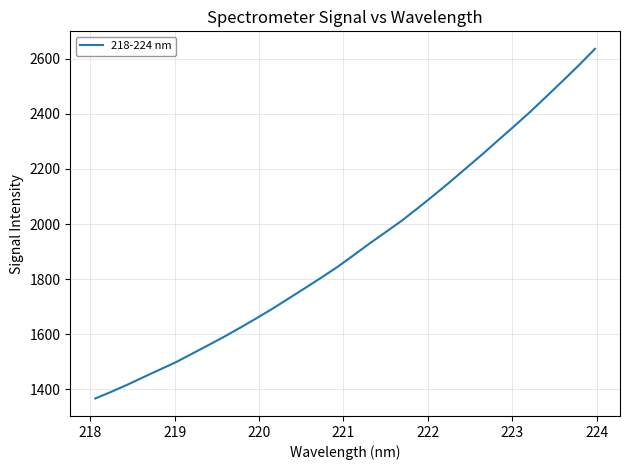

What is the smallest value displayed?

1366.5